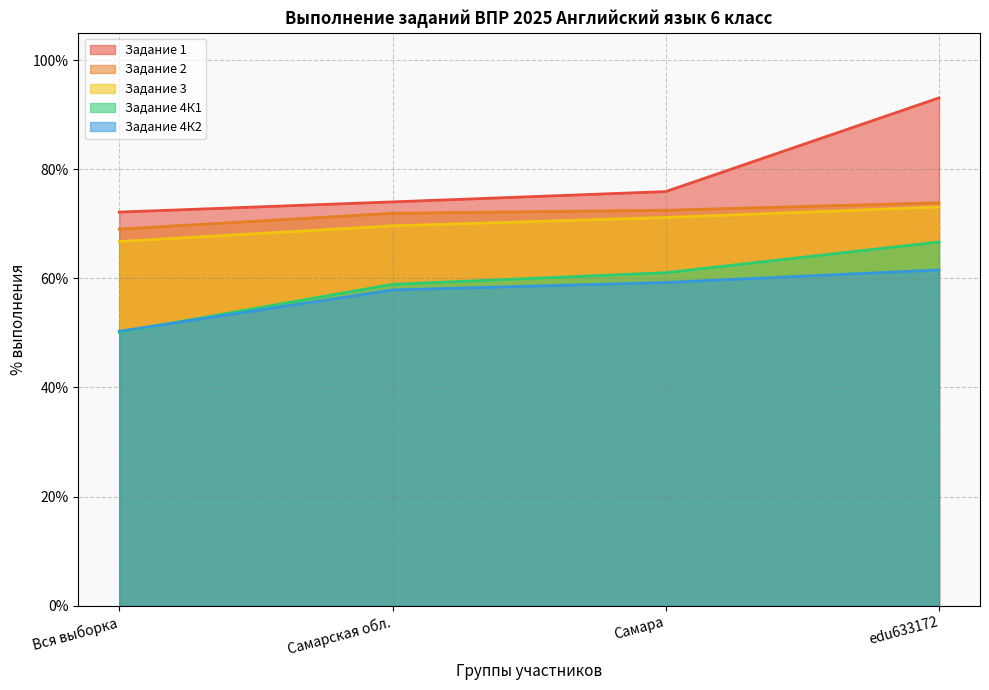

What is the value of the Задание 2 point at the 3rd from the left?

72.5